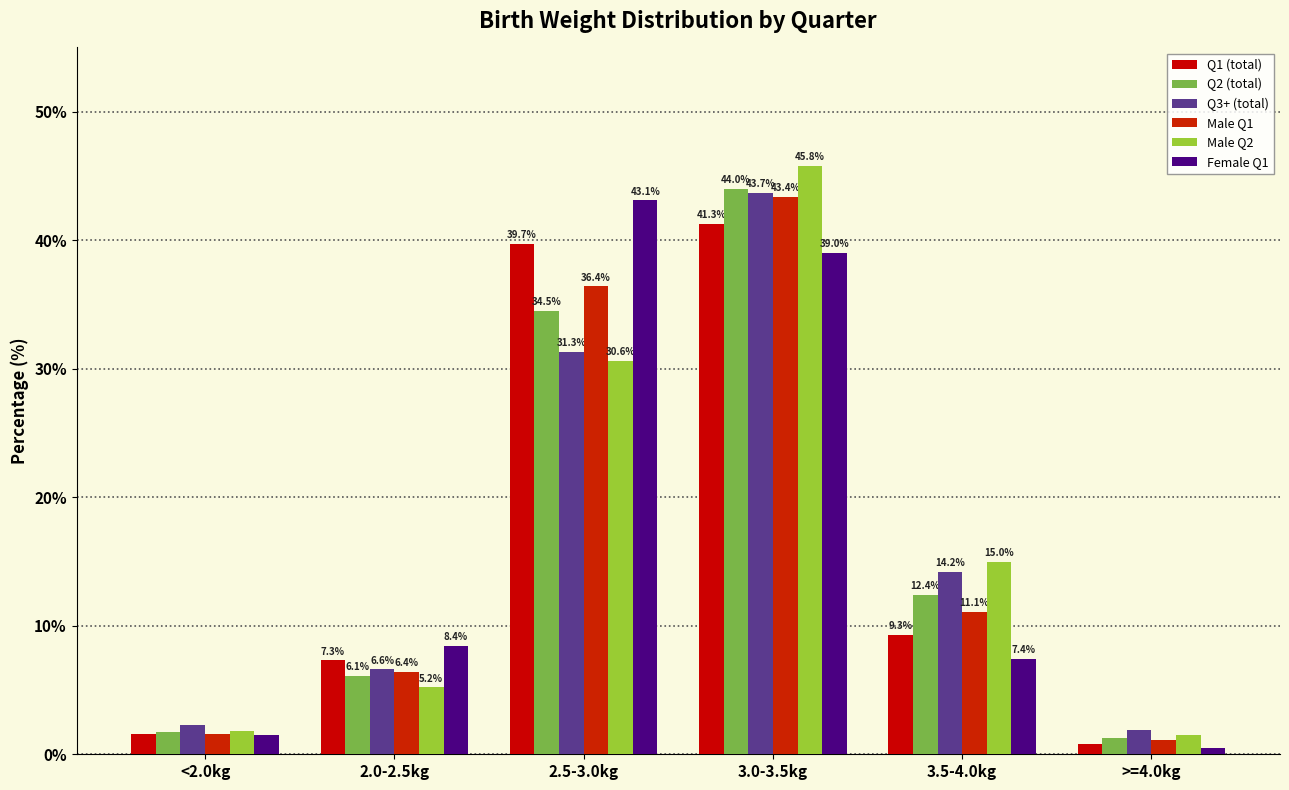

What is the highest value of the Q2 (total) series?

44.0